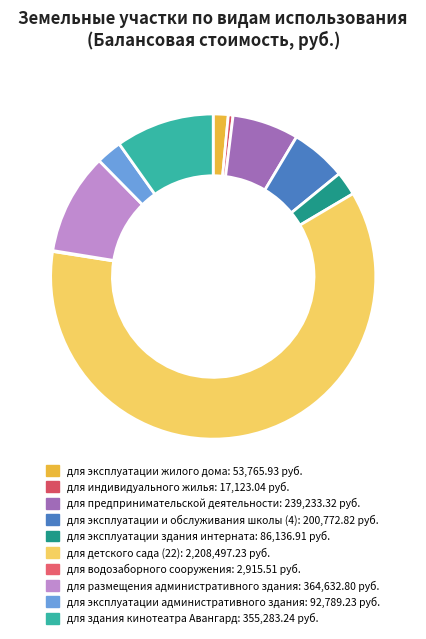

Count the number of slices in the pie.

10